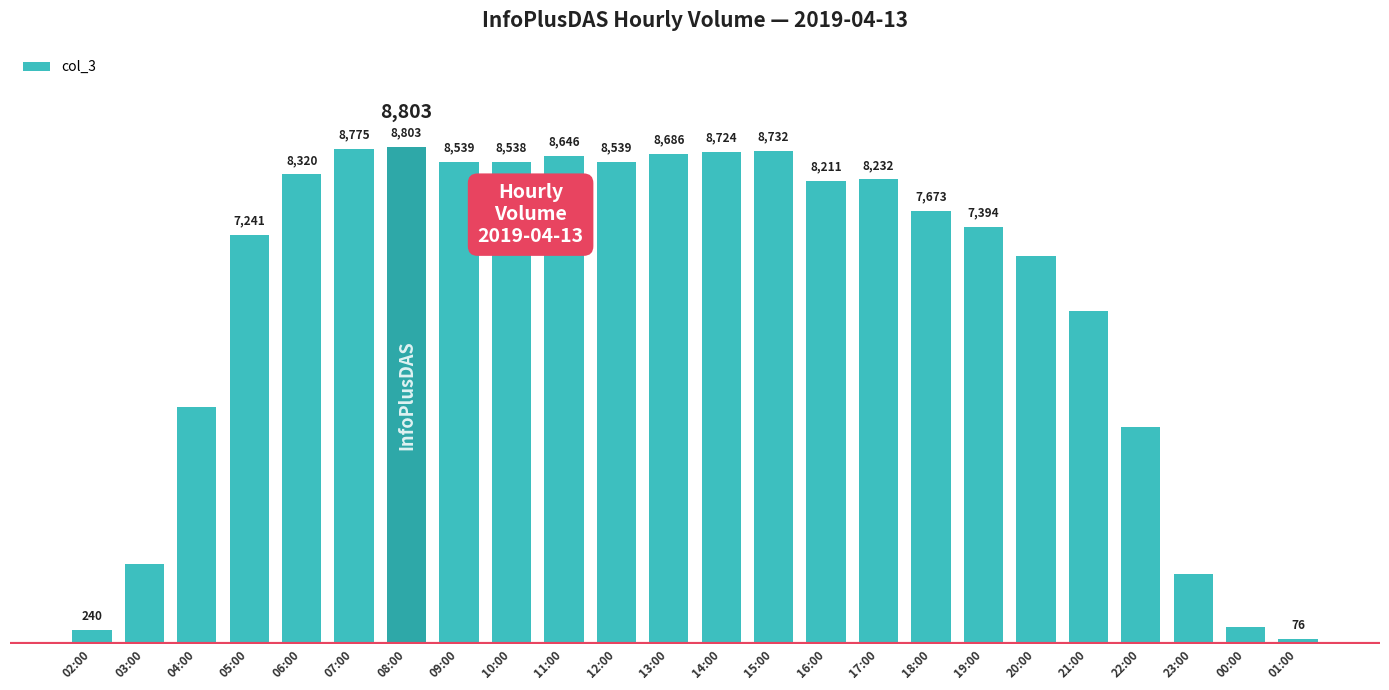

What is the label of the 22nd bar from the right?

04:00